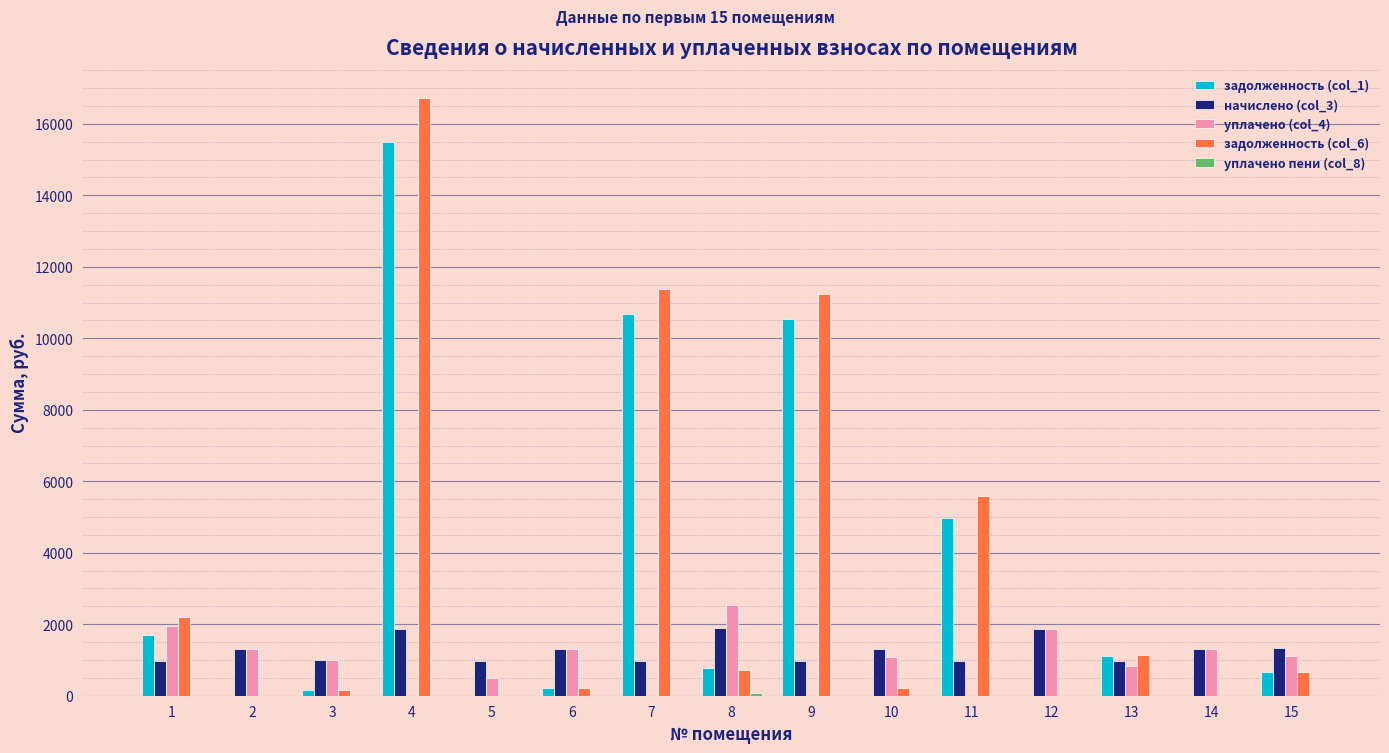

The value of задолженность (col_1) at 9 is 2838.4. True or false?

False